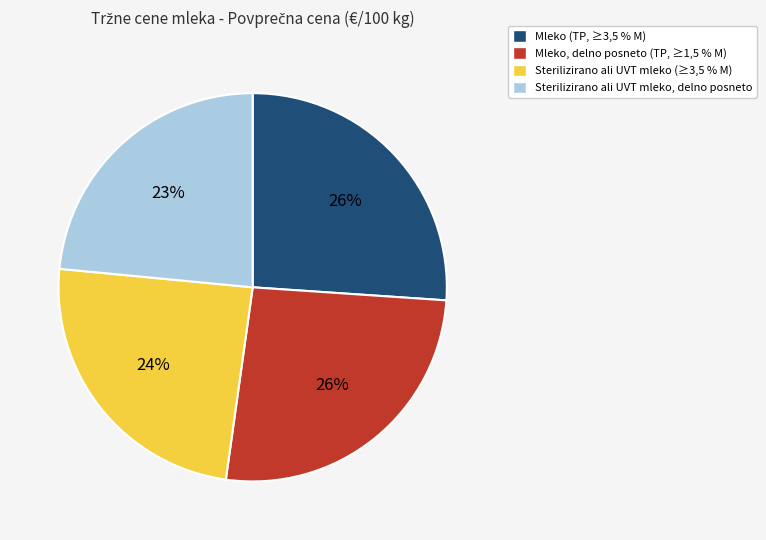

To the nearest percent, what percentage of the pie is Mleko (TP, ≥3,5 % M)?

26%